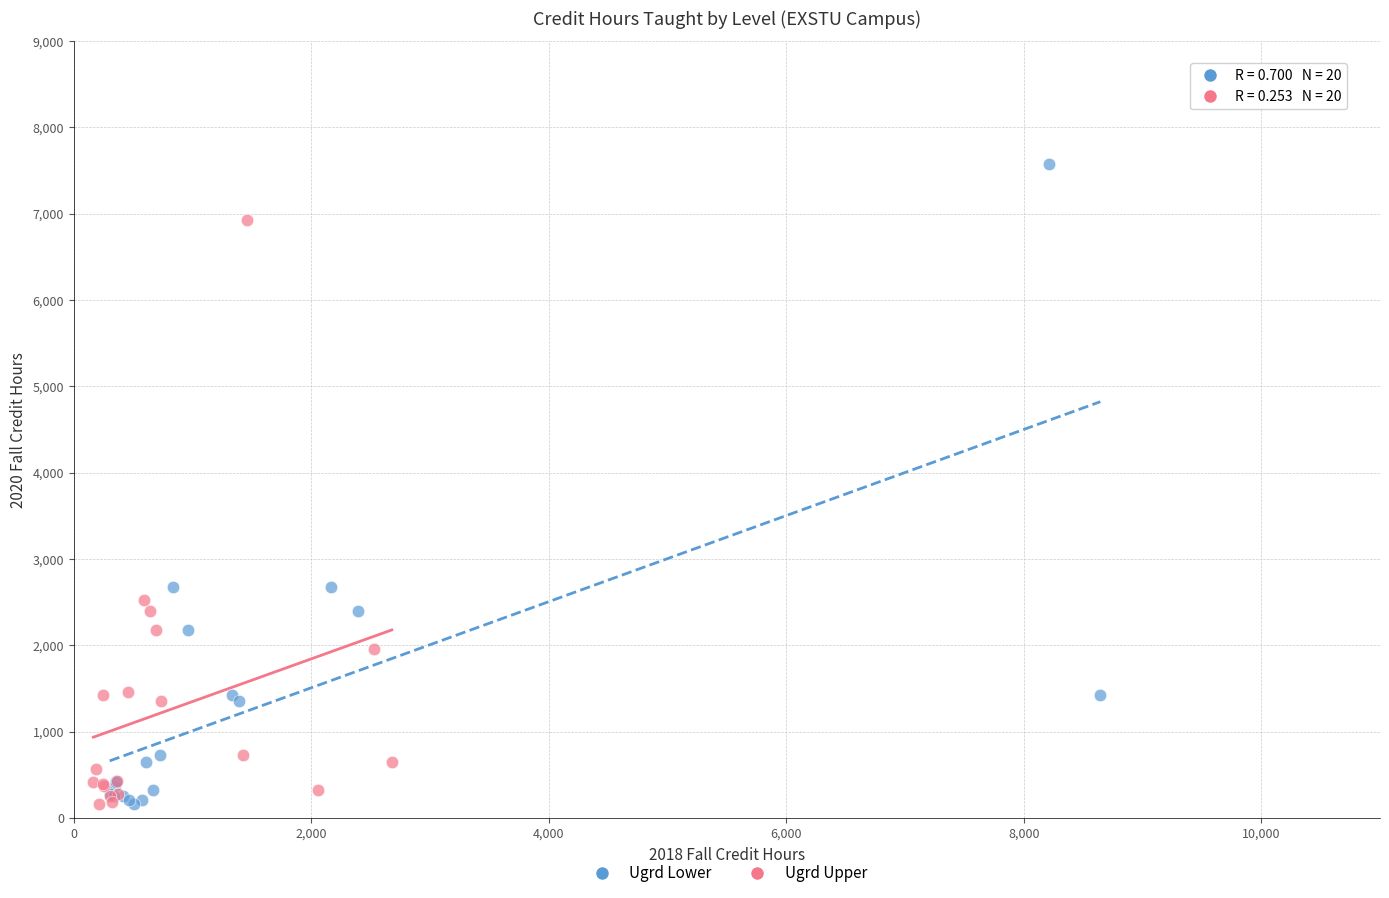

Which series has the widest spread of Y values?

Ugrd Lower